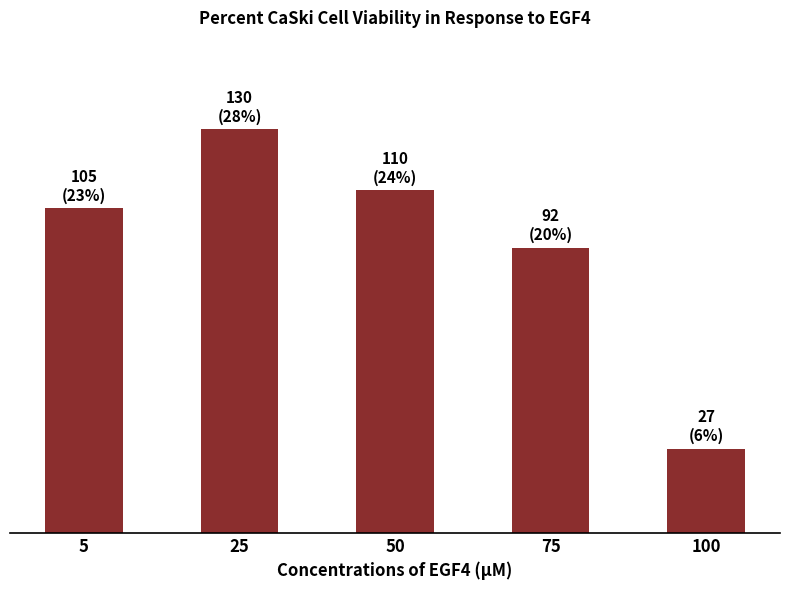

Does the chart contain any negative values?

No